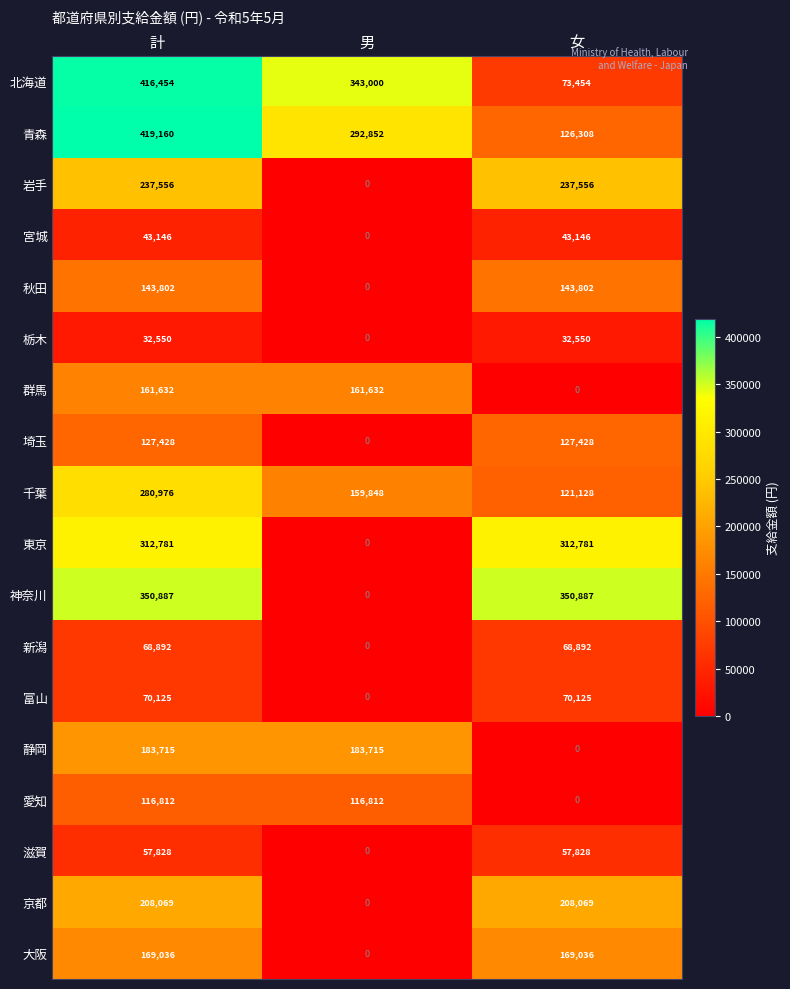

List the series in order of their peak value, highest first.

青森, 北海道, 神奈川, 東京, 千葉, 岩手, 京都, 静岡, 大阪, 群馬, 秋田, 埼玉, 愛知, 富山, 新潟, 滋賀, 宮城, 栃木